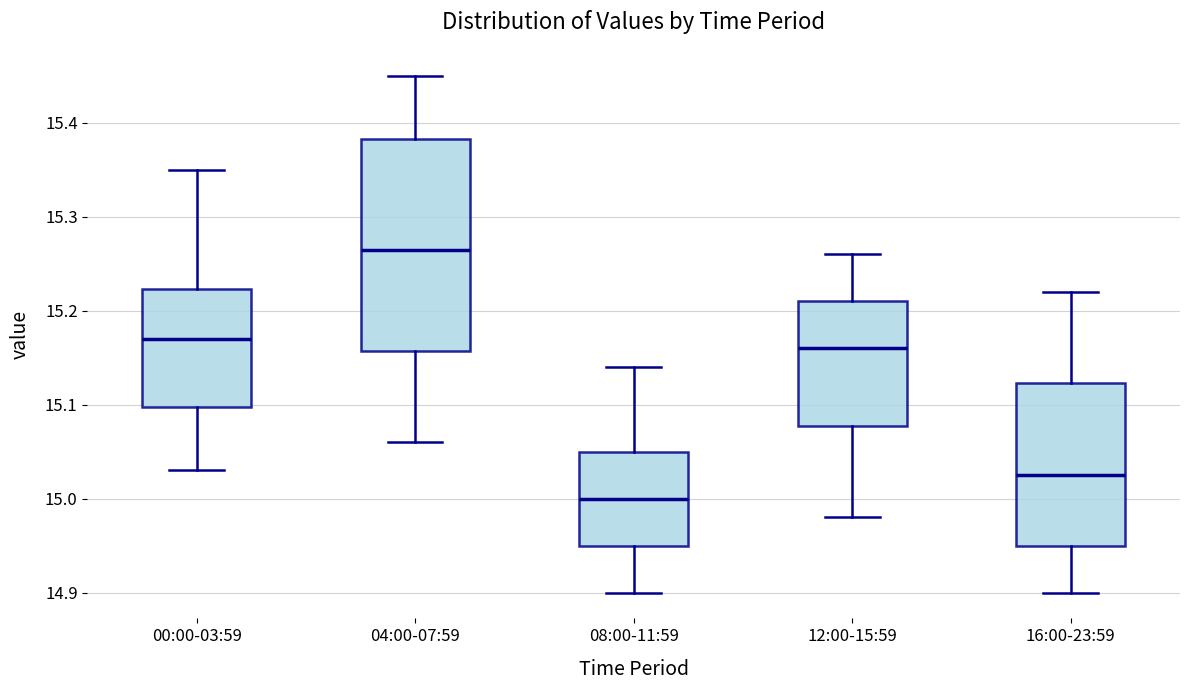

Reading left to right, read every box against the y-axis: the position of its median line, the range the box covers, and the ends of its whiskers. The values are not printed on the chart, so give them approximately, as read against the axis.

00:00-03:59: median 15.17, box 15.10 to 15.22, whiskers 15.03 to 15.35
04:00-07:59: median 15.27, box 15.16 to 15.38, whiskers 15.06 to 15.45
08:00-11:59: median 15.00, box 14.95 to 15.05, whiskers 14.90 to 15.14
12:00-15:59: median 15.16, box 15.08 to 15.21, whiskers 14.98 to 15.26
16:00-23:59: median 15.03, box 14.95 to 15.12, whiskers 14.90 to 15.22